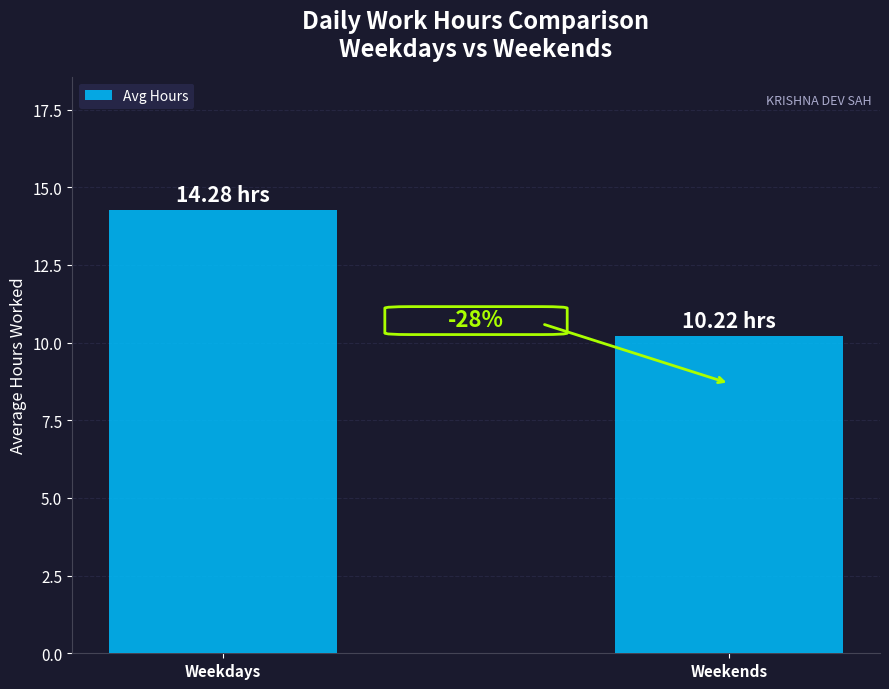

Does the chart contain any negative values?

No